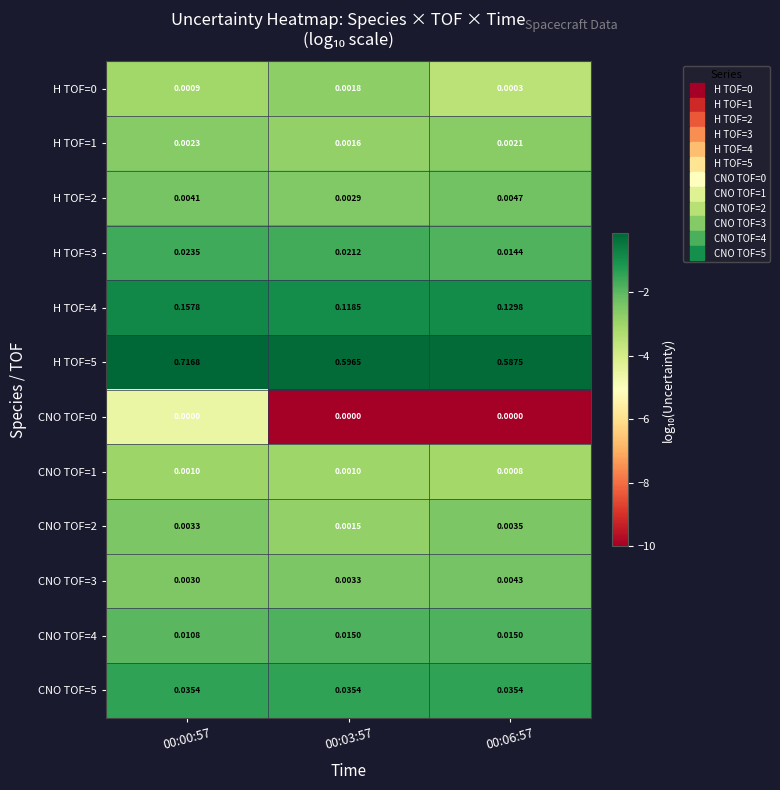

Is the value of H TOF=1 at 00:03:57 greater than the value of H TOF=3 at 00:00:57?

No